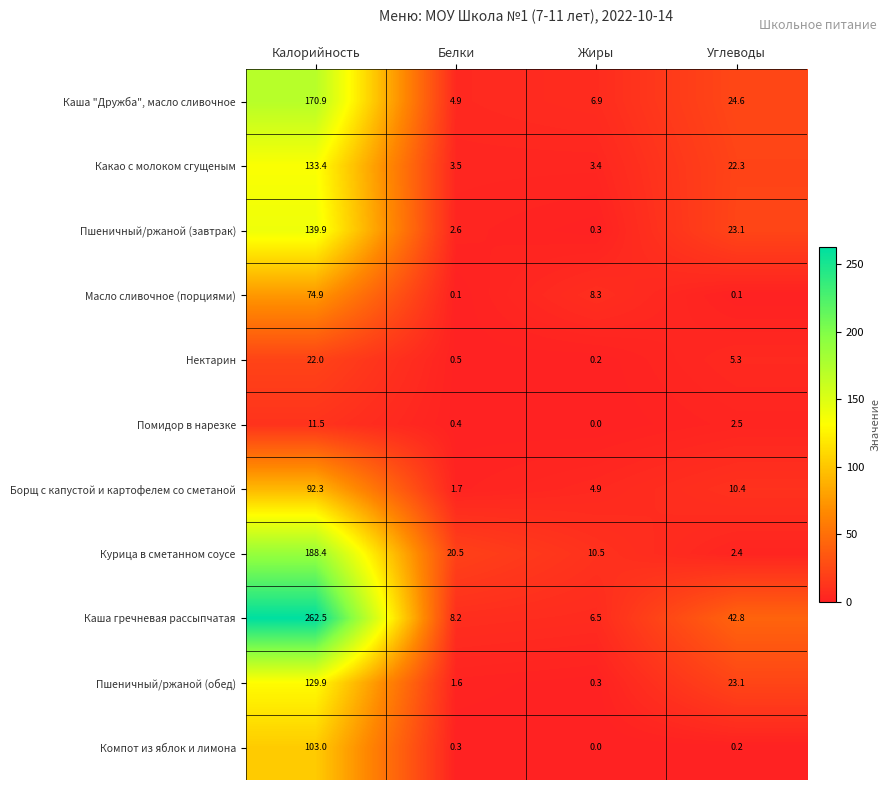

Is it true that Нектарин equals 22.0 at Калорийность?

True